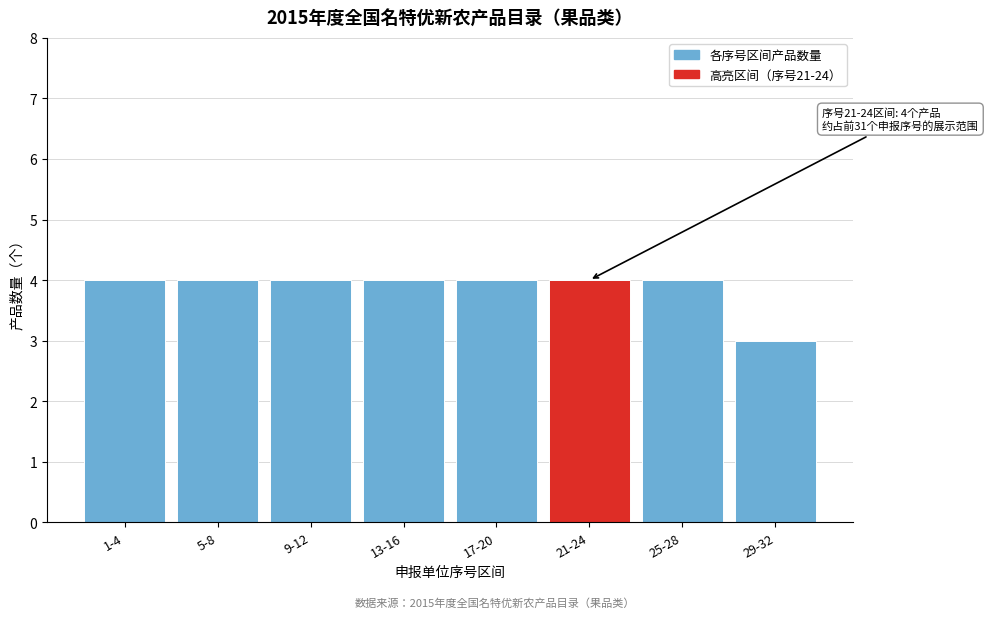

Reading right to left, what are all the values shown in this chart?

29-32=3	25-28=4	21-24=4	17-20=4	13-16=4	9-12=4	5-8=4	1-4=4